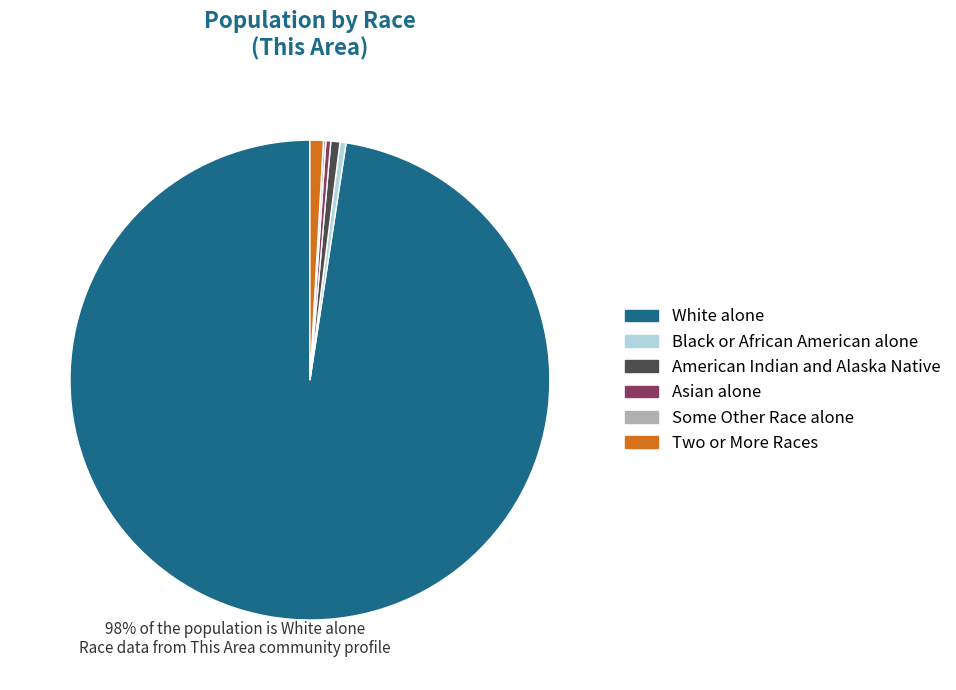

Which has a higher value, Asian alone or White alone?

White alone